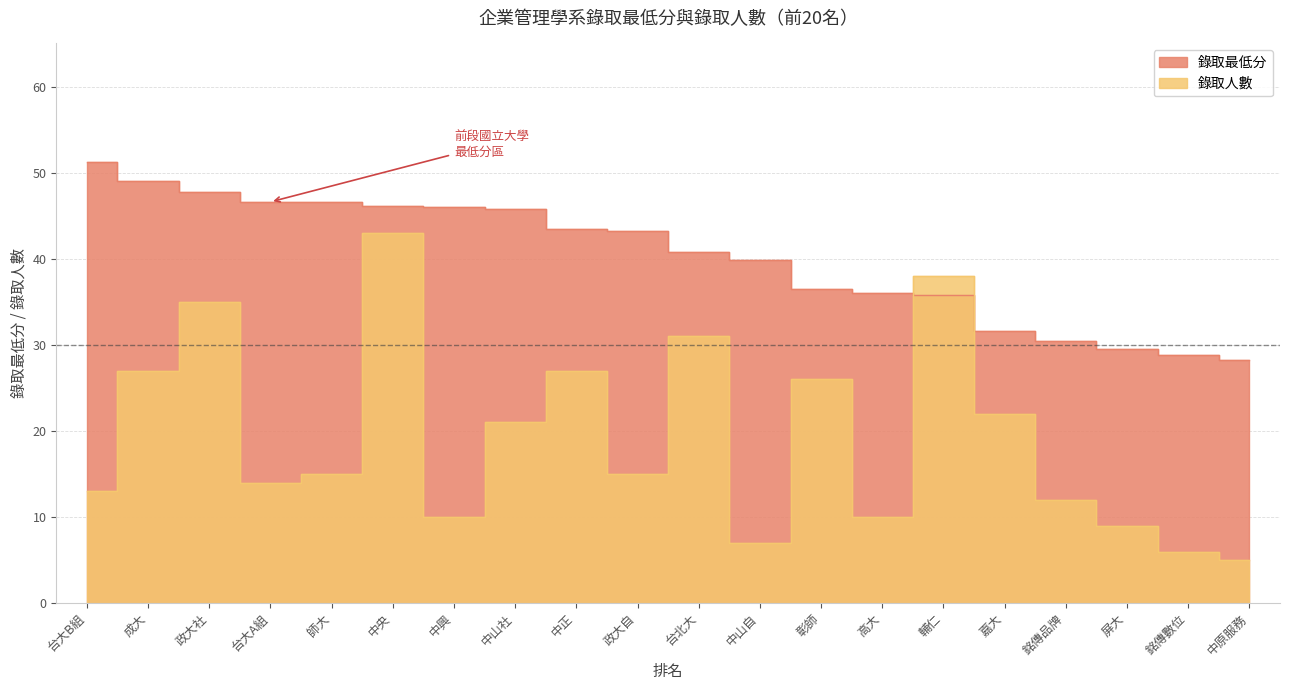

Read the 錄取人數 value at 台大A組.

14.0